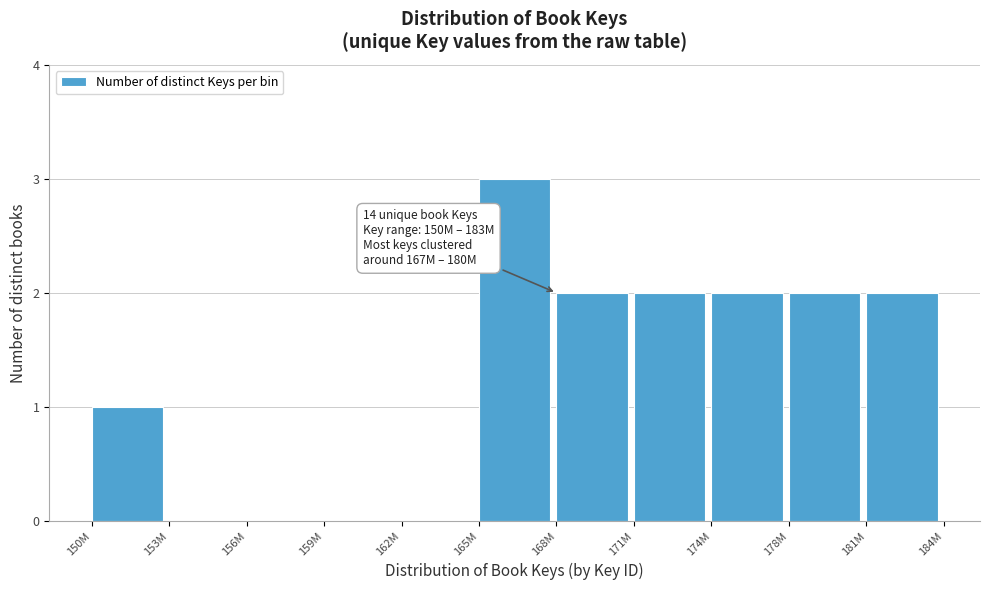

Reading left to right, what are all the values shown in this chart?

150M=1	153M=0	156M=0	159M=0	162M=0	165M=3	168M=2	171M=2	174M=2	178M=2	181M=2